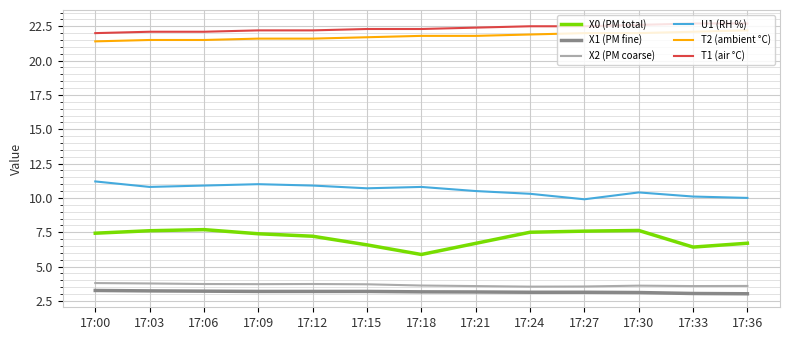

Is this an area chart (filled region under the line)?

No